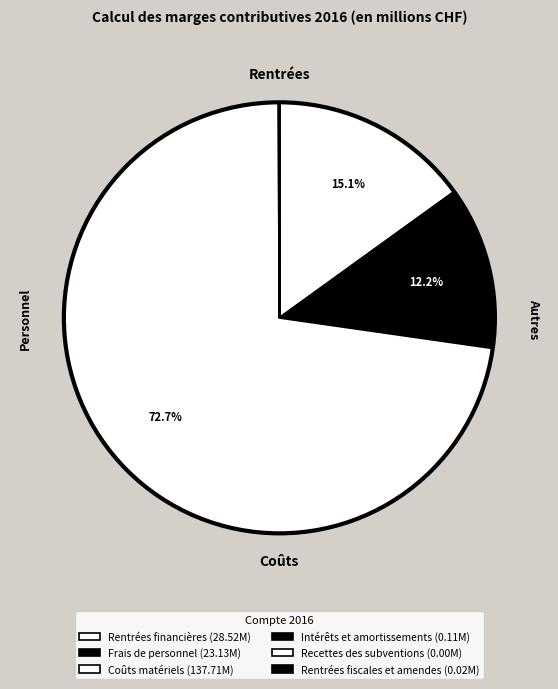

Which slice is the smallest?

Recettes des subventions